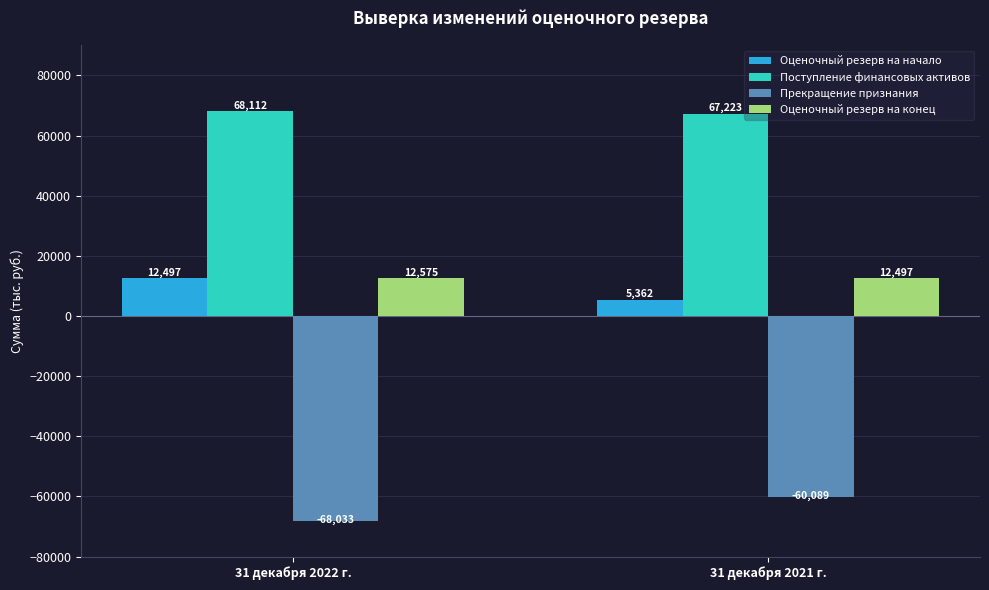

How many series are shown in this chart?

4